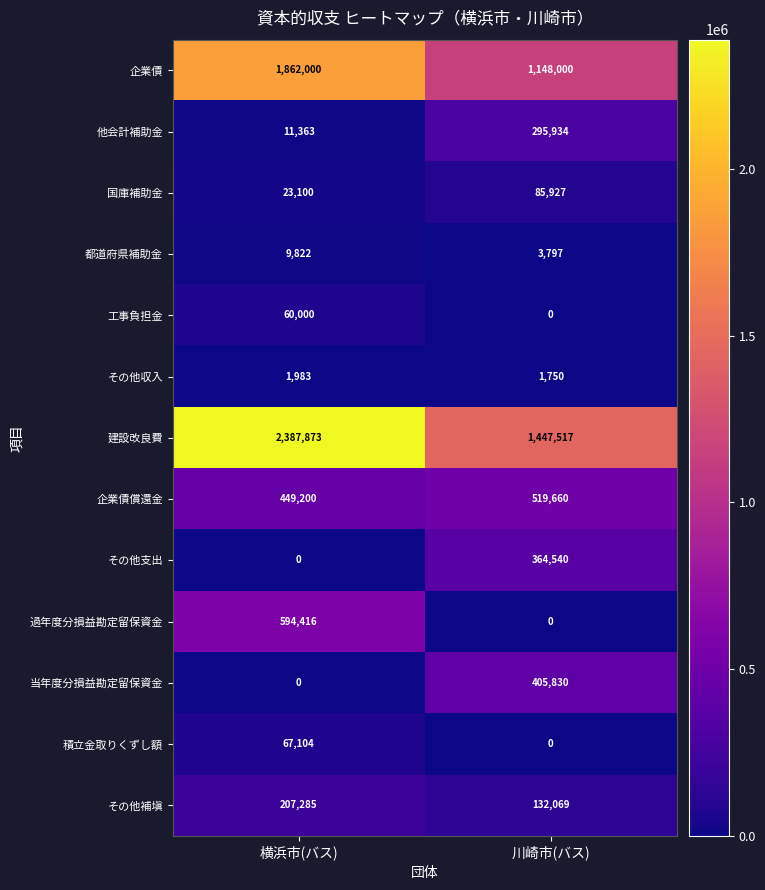

Reading left to right, list all the values displayed in this chart.

企業債: 1862000	1148000
他会計補助金: 11363	295934
国庫補助金: 23100	85927
都道府県補助金: 9822	3797
工事負担金: 60000	0
その他収入: 1983	1750
建設改良費: 2387873	1447517
企業債償還金: 449200	519660
その他支出: 0	364540
過年度分損益勘定留保資金: 594416	0
当年度分損益勘定留保資金: 0	405830
積立金取りくずし額: 67104	0
その他補塡: 207285	132069